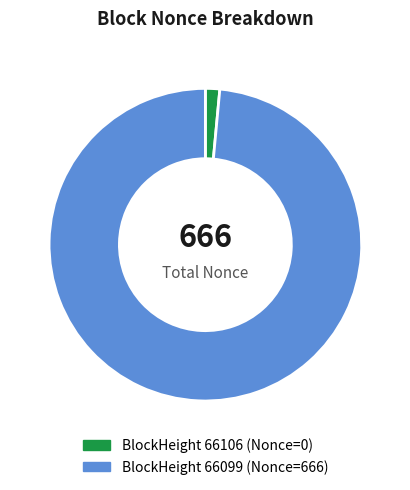

How many segments does this pie chart have?

2